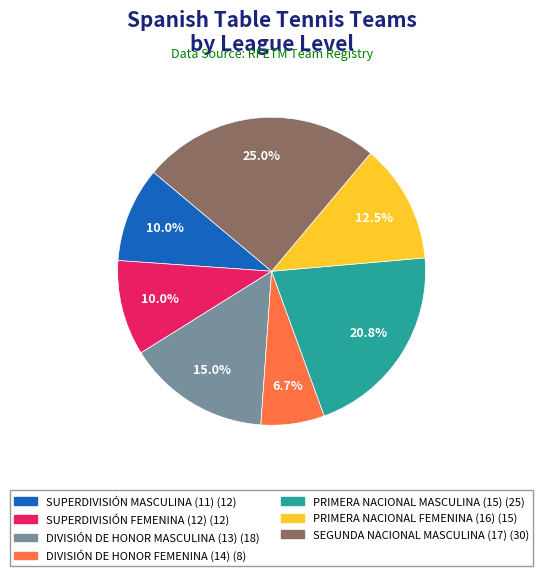

What is the ratio of the value at PRIMERA NACIONAL MASCULINA (15) to the value at SUPERDIVISIÓN FEMENINA (12)?

2.1